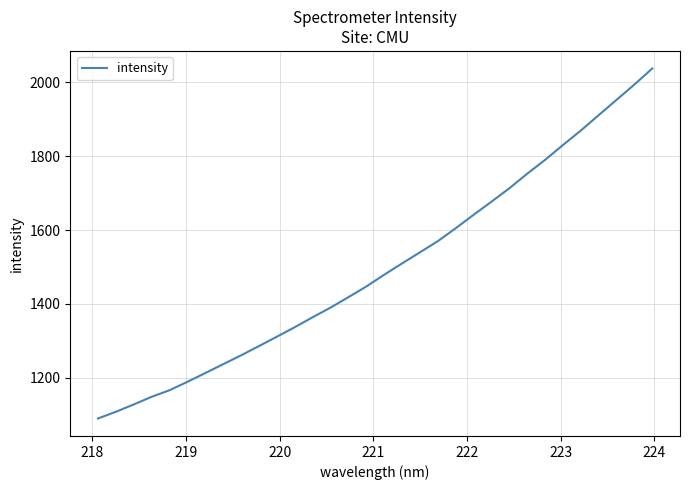

Is this an area chart (filled region under the line)?

No